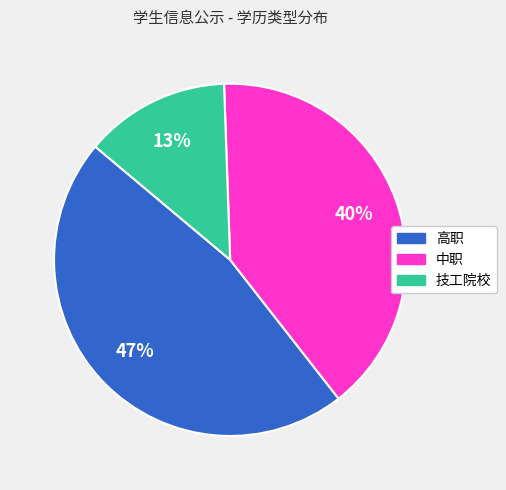

To the nearest percent, what portion does 中职 represent?

40%